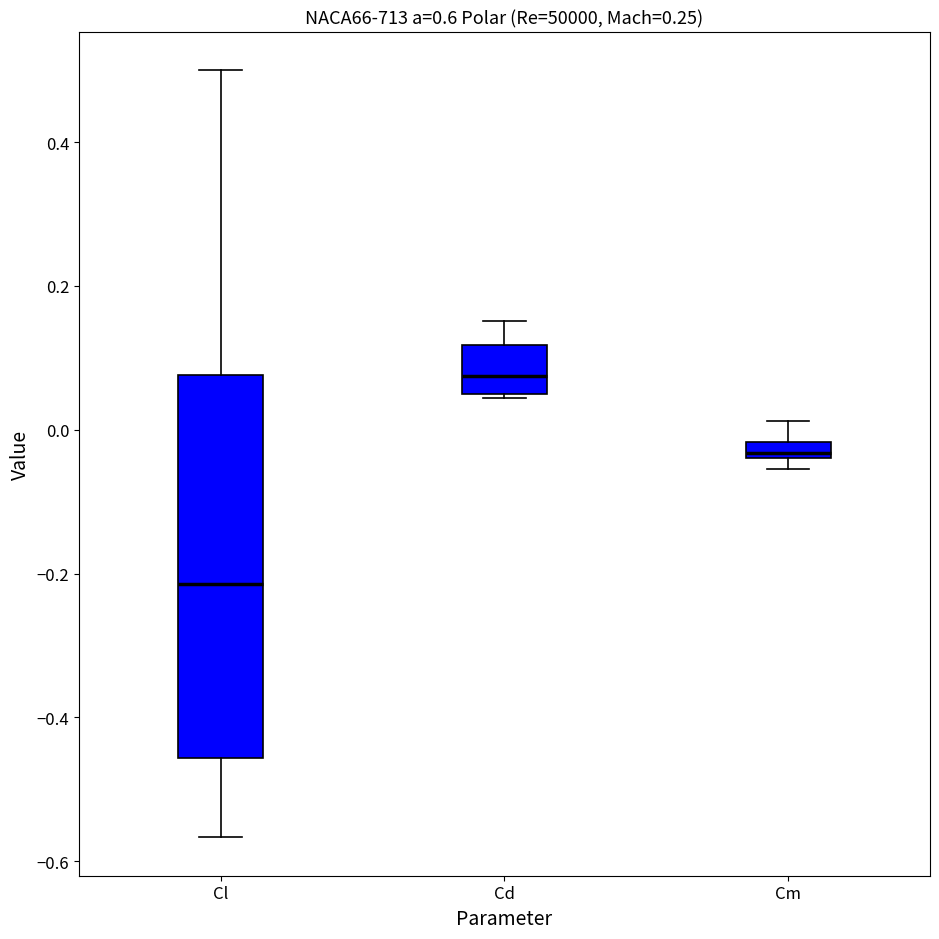

Comparing the boxes themselves (not the whiskers), which one is the tallest?

Cl